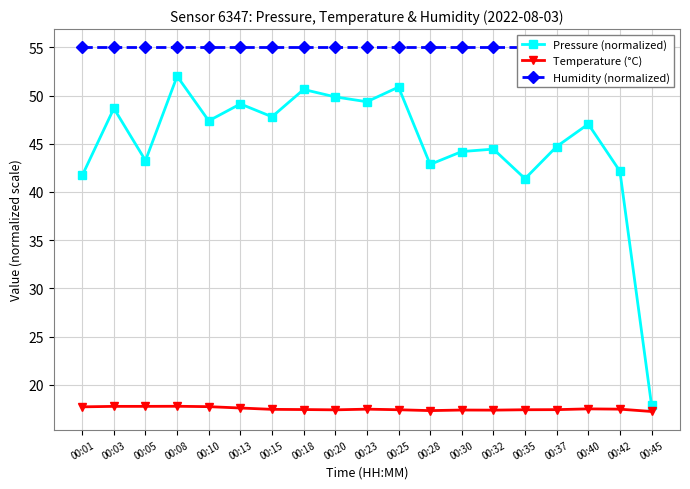

True or false: Humidity (normalized) has more than 2 points higher than both neighbors.

False